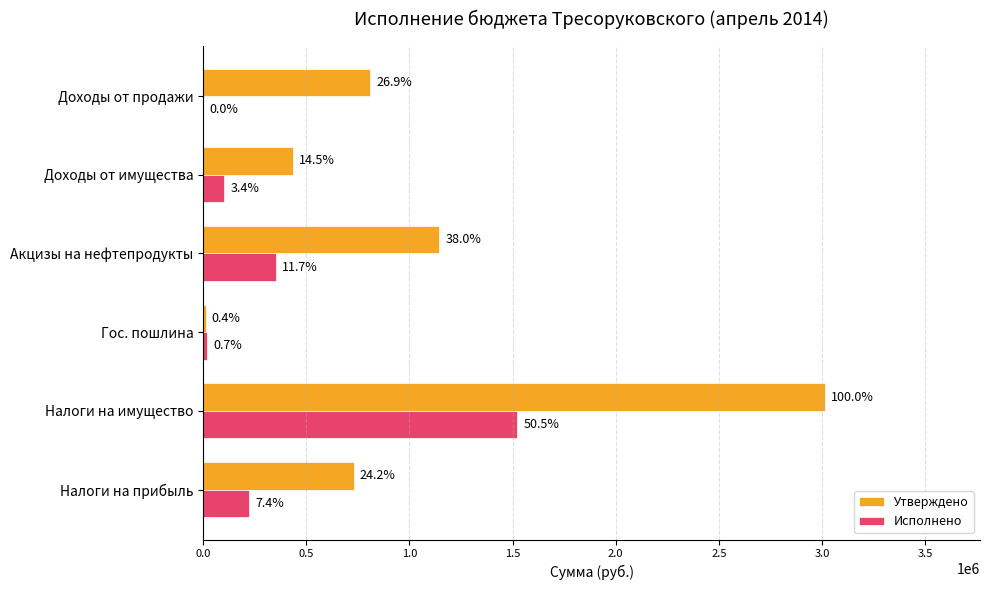

List the series in order of their overall mean, highest first.

Утверждено, Исполнено